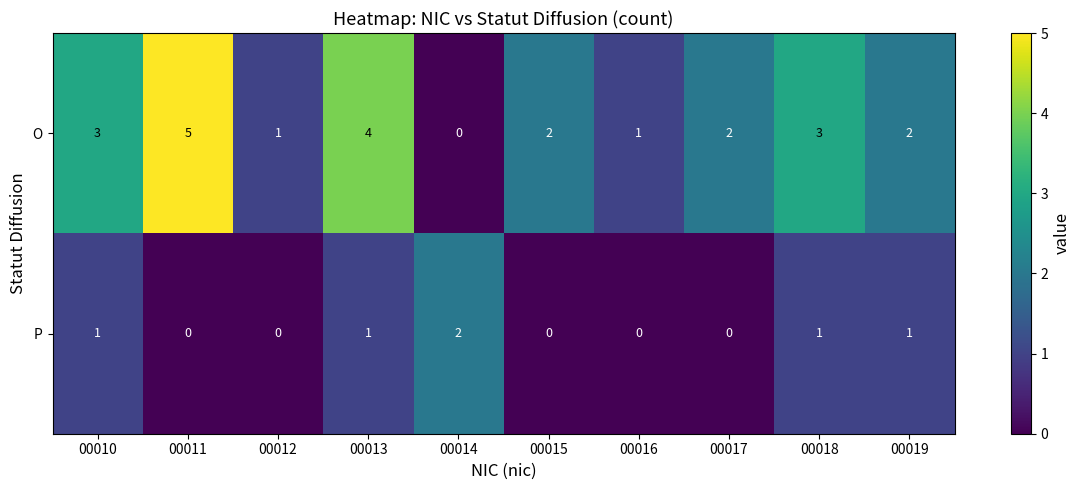

What is the total value across all series at 00019?

3